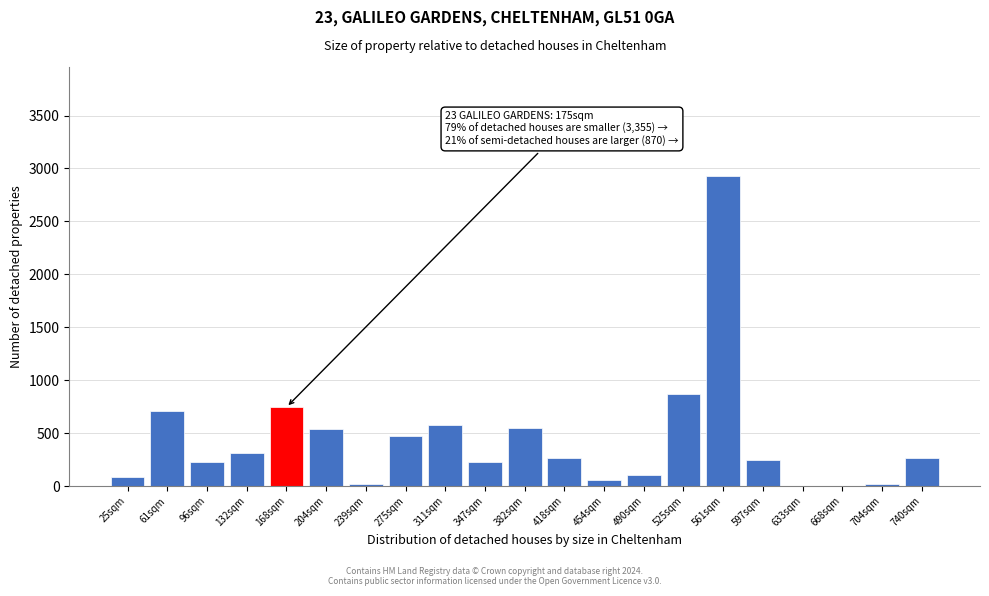

At which label is the value closest to 1466?

525sqm